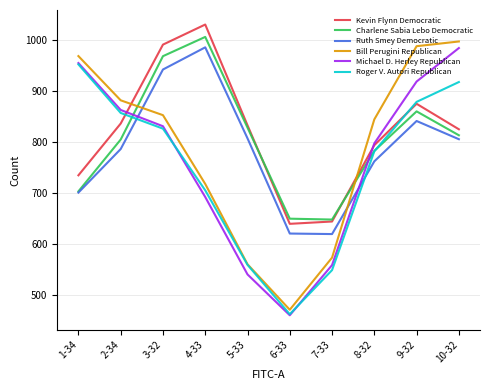

How many intersections are there between Michael D. Herley Republican and Charlene Sabia Lebo Democratic?

2